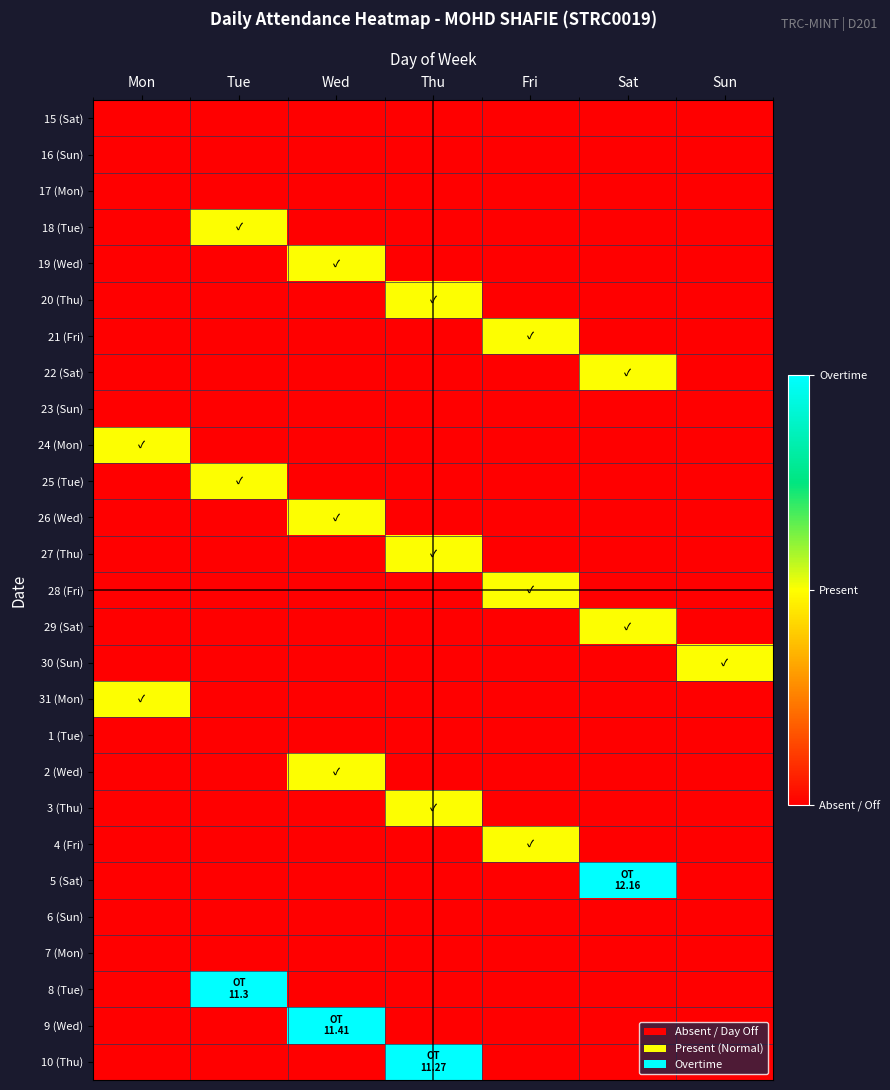

Reading right to left, what are all the values shown in this chart?

15 (Sat): Sun=0	Sat=0	Fri=0	Thu=0	Wed=0	Tue=0	Mon=0
16 (Sun): Sun=0	Sat=0	Fri=0	Thu=0	Wed=0	Tue=0	Mon=0
17 (Mon): Sun=0	Sat=0	Fri=0	Thu=0	Wed=0	Tue=0	Mon=0
18 (Tue): Sun=0	Sat=0	Fri=0	Thu=0	Wed=0	Tue=1	Mon=0
19 (Wed): Sun=0	Sat=0	Fri=0	Thu=0	Wed=1	Tue=0	Mon=0
20 (Thu): Sun=0	Sat=0	Fri=0	Thu=1	Wed=0	Tue=0	Mon=0
21 (Fri): Sun=0	Sat=0	Fri=1	Thu=0	Wed=0	Tue=0	Mon=0
22 (Sat): Sun=0	Sat=1	Fri=0	Thu=0	Wed=0	Tue=0	Mon=0
23 (Sun): Sun=0	Sat=0	Fri=0	Thu=0	Wed=0	Tue=0	Mon=0
24 (Mon): Sun=0	Sat=0	Fri=0	Thu=0	Wed=0	Tue=0	Mon=1
25 (Tue): Sun=0	Sat=0	Fri=0	Thu=0	Wed=0	Tue=1	Mon=0
26 (Wed): Sun=0	Sat=0	Fri=0	Thu=0	Wed=1	Tue=0	Mon=0
27 (Thu): Sun=0	Sat=0	Fri=0	Thu=1	Wed=0	Tue=0	Mon=0
28 (Fri): Sun=0	Sat=0	Fri=1	Thu=0	Wed=0	Tue=0	Mon=0
29 (Sat): Sun=0	Sat=1	Fri=0	Thu=0	Wed=0	Tue=0	Mon=0
30 (Sun): Sun=1	Sat=0	Fri=0	Thu=0	Wed=0	Tue=0	Mon=0
31 (Mon): Sun=0	Sat=0	Fri=0	Thu=0	Wed=0	Tue=0	Mon=1
1 (Tue): Sun=0	Sat=0	Fri=0	Thu=0	Wed=0	Tue=0	Mon=0
2 (Wed): Sun=0	Sat=0	Fri=0	Thu=0	Wed=1	Tue=0	Mon=0
3 (Thu): Sun=0	Sat=0	Fri=0	Thu=1	Wed=0	Tue=0	Mon=0
4 (Fri): Sun=0	Sat=0	Fri=1	Thu=0	Wed=0	Tue=0	Mon=0
5 (Sat): Sun=0	Sat=2	Fri=0	Thu=0	Wed=0	Tue=0	Mon=0
6 (Sun): Sun=0	Sat=0	Fri=0	Thu=0	Wed=0	Tue=0	Mon=0
7 (Mon): Sun=0	Sat=0	Fri=0	Thu=0	Wed=0	Tue=0	Mon=0
8 (Tue): Sun=0	Sat=0	Fri=0	Thu=0	Wed=0	Tue=2	Mon=0
9 (Wed): Sun=0	Sat=0	Fri=0	Thu=0	Wed=2	Tue=0	Mon=0
10 (Thu): Sun=0	Sat=0	Fri=0	Thu=2	Wed=0	Tue=0	Mon=0